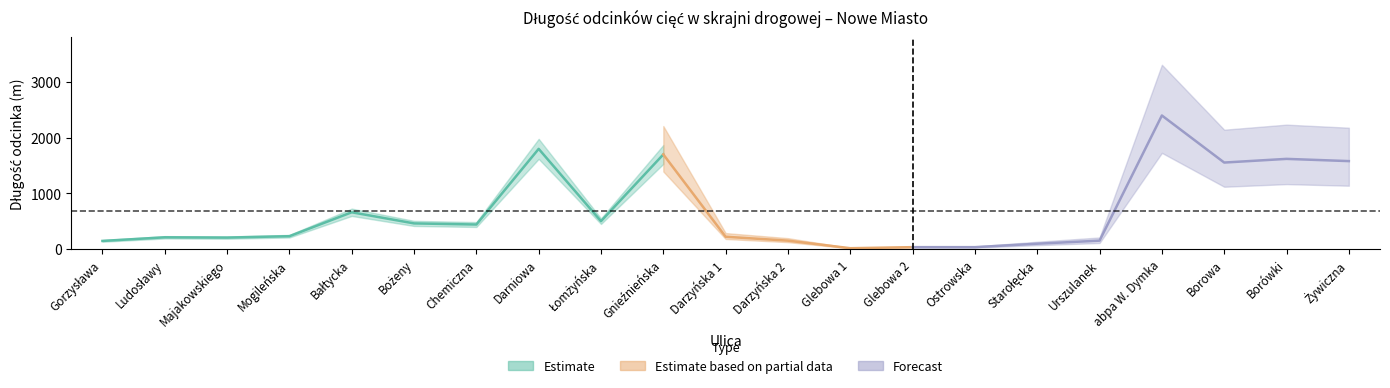

List the labels in order of value, largest first.

abpa W. Dymka, Darniowa, Gnieźnieńska, Borówki, Żywiczna, Borowa, Bałtycka, Łomżyńska, Bożeny, Chemiczna, Mogileńska, Darzyńska 1, Ludosławy, Majakowskiego, Darzyńska 2, Urszulanek, Gorzysława, Starołęcka, Glebowa 2, Ostrowska, Glebowa 1